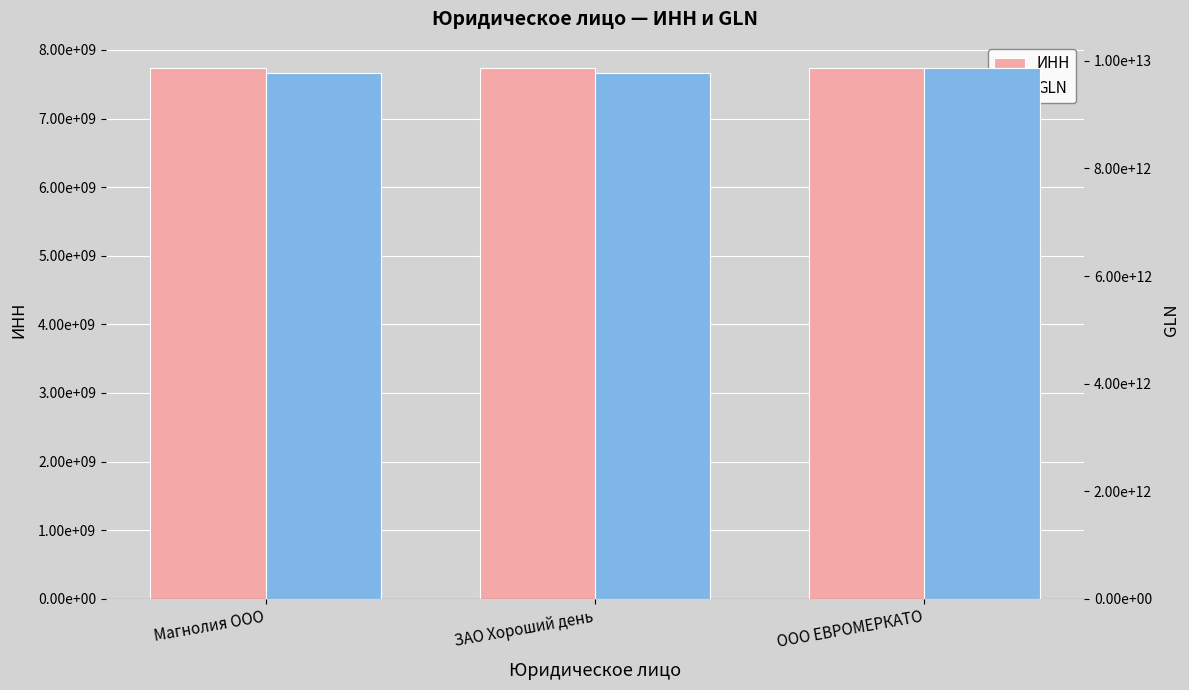

At which category is the sum across all series the highest?

ООО ЕВРОМЕРКАТО